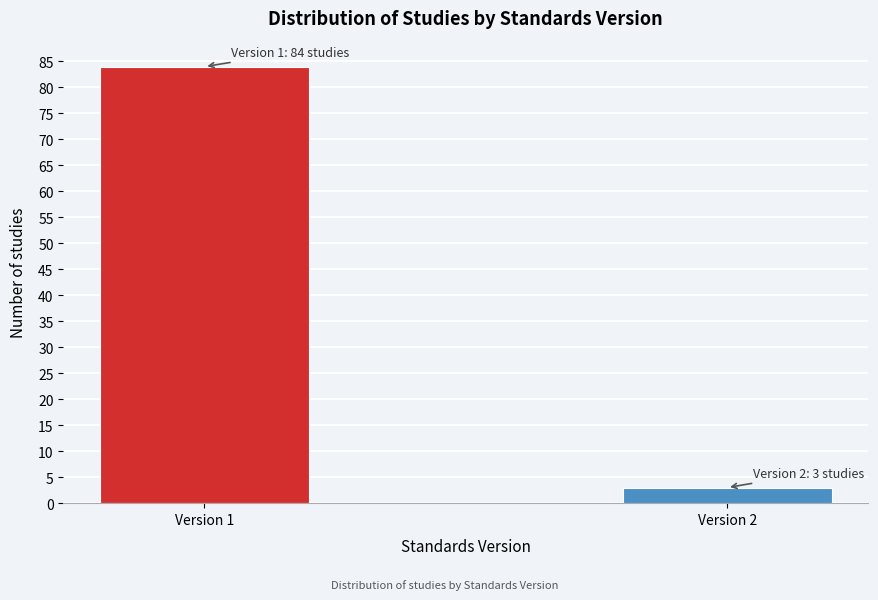

Reading left to right, list all the values displayed in this chart.

84	3